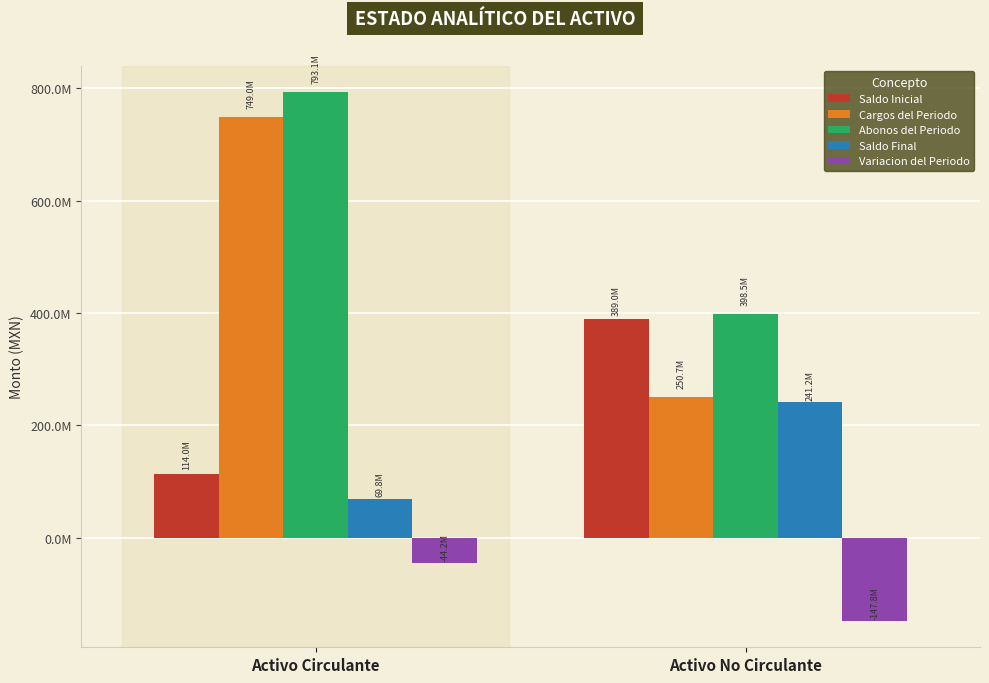

Reading right to left, extract all data points from this chart.

Saldo Inicial: Activo No Circulante=389017310.9	Activo Circulante=114005414.7
Cargos del Periodo: Activo No Circulante=250732310.6	Activo Circulante=748953273.5
Abonos del Periodo: Activo No Circulante=398500765.2	Activo Circulante=793111459.8
Saldo Final: Activo No Circulante=241248856.2	Activo Circulante=69847228.4
Variacion del Periodo: Activo No Circulante=-147768454.6	Activo Circulante=-44158186.3